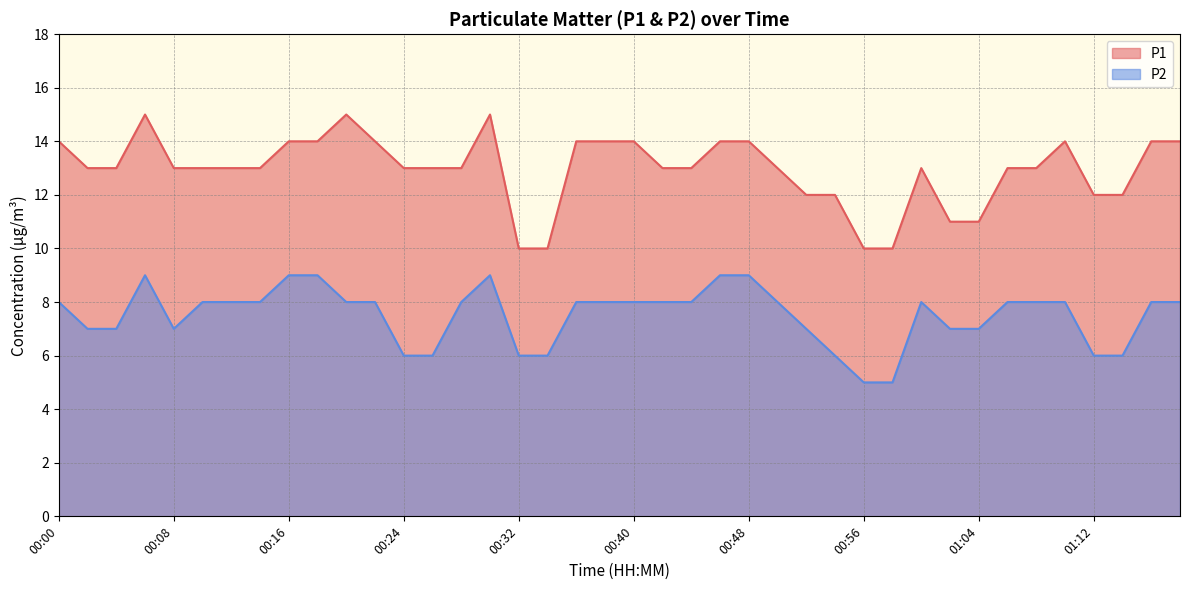

What position from the right is 00:36?

22